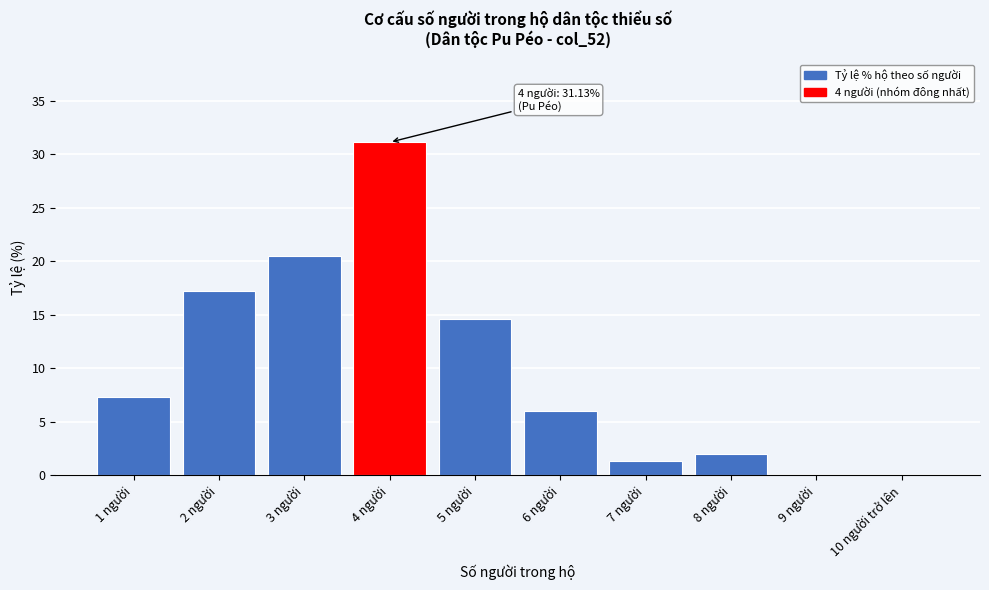

Reading left to right, transcribe all the data shown in this chart.

1 người=7.3	2 người=17.2	3 người=20.5	4 người=31.1	5 người=14.6	6 người=6.0	7 người=1.3	8 người=2.0	9 người=0.0	10 người trở lên=0.0